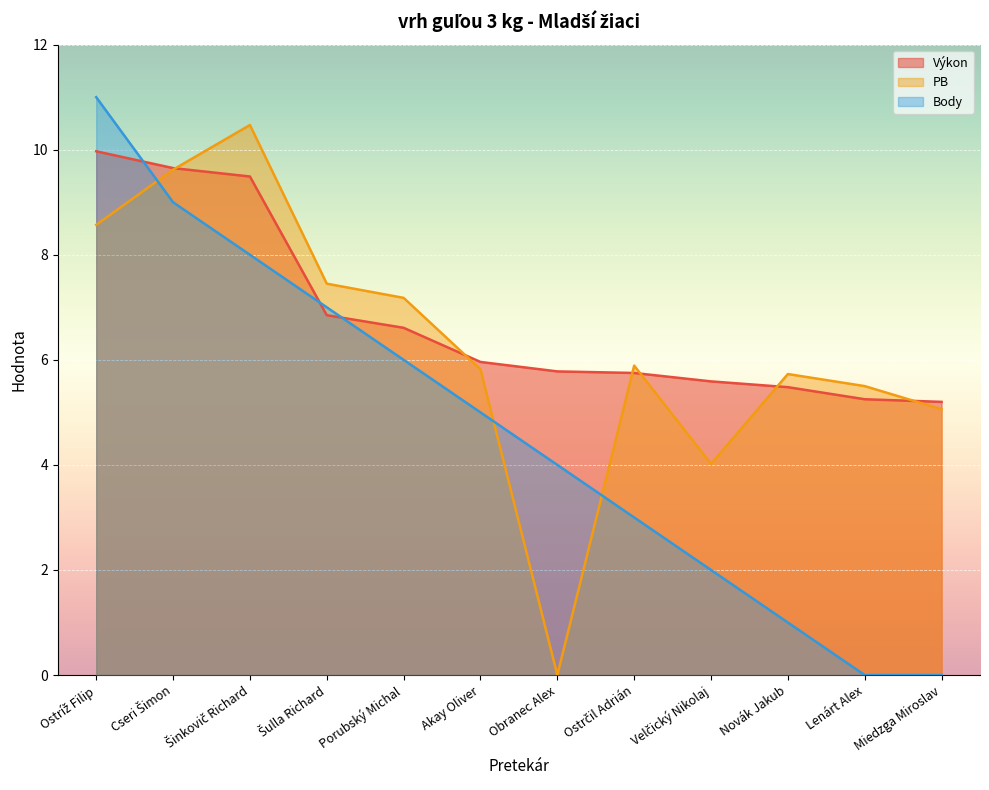

Reading left to right, list all the values displayed in this chart.

Výkon: Ostríž Filip=10.0	Cseri Šimon=9.7	Šinkovič Richard=9.5	Šulla Richard=6.8	Porubský Michal=6.6	Akay Oliver=6.0	Obranec Alex=5.8	Ostrčil Adrián=5.8	Velčický Nikolaj=5.6	Novák Jakub=5.5	Lenárt Alex=5.2	Miedzga Miroslav=5.2
PB: Ostríž Filip=8.6	Cseri Šimon=9.6	Šinkovič Richard=10.5	Šulla Richard=7.5	Porubský Michal=7.2	Akay Oliver=5.8	Obranec Alex=0.0	Ostrčil Adrián=5.9	Velčický Nikolaj=4.0	Novák Jakub=5.7	Lenárt Alex=5.5	Miedzga Miroslav=5.1
Body: Ostríž Filip=11.0	Cseri Šimon=9.0	Šinkovič Richard=8.0	Šulla Richard=7.0	Porubský Michal=6.0	Akay Oliver=5.0	Obranec Alex=4.0	Ostrčil Adrián=3.0	Velčický Nikolaj=2.0	Novák Jakub=1.0	Lenárt Alex=0.0	Miedzga Miroslav=0.0